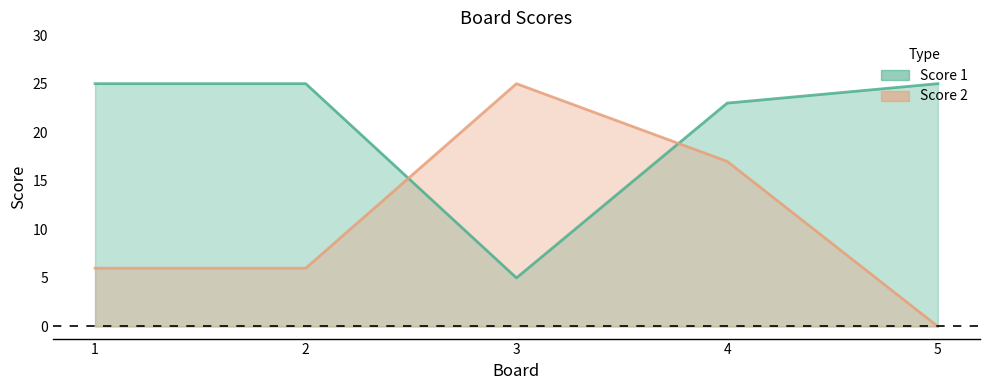

What is the difference between the maximum and minimum values in the Score 2 series?

25